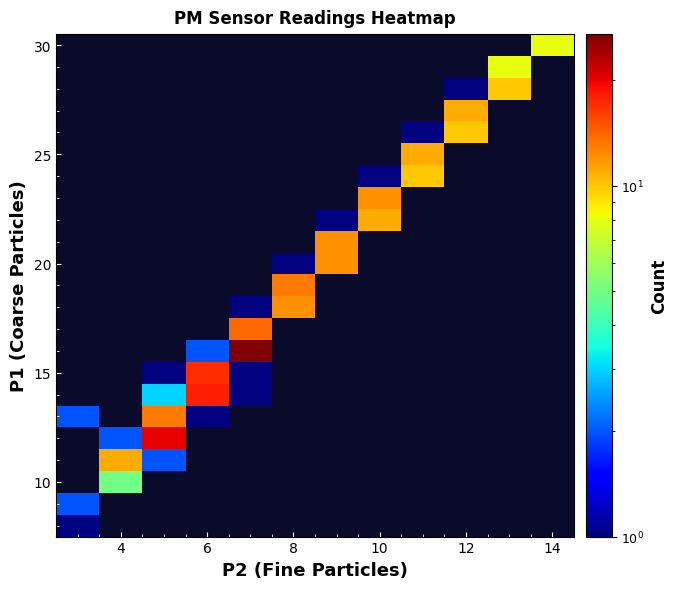

At which category does the chart reach its minimum across all series?

4